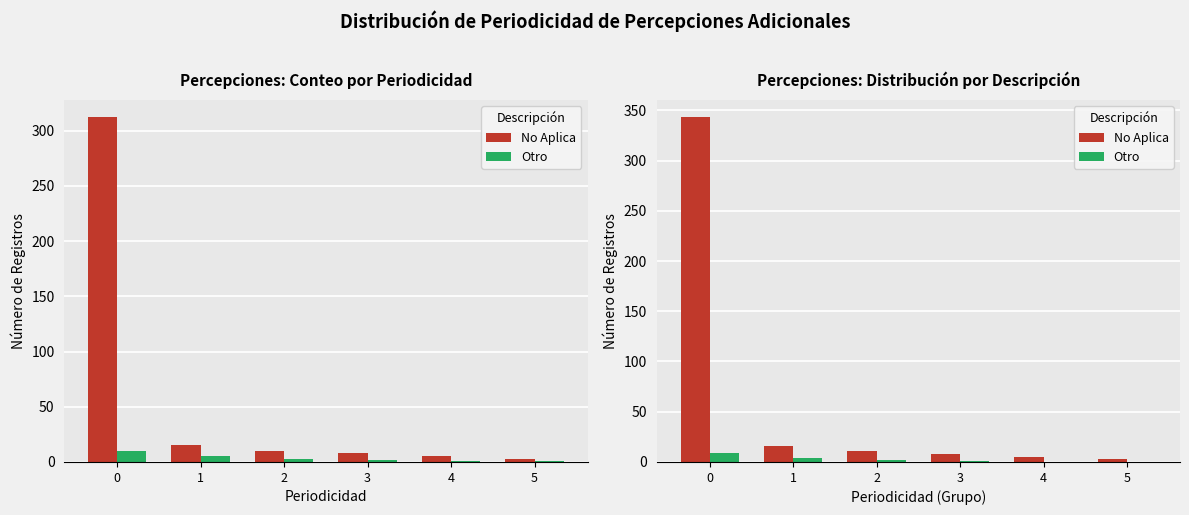

What is the difference between the maximum and minimum values in the Otro series?

9